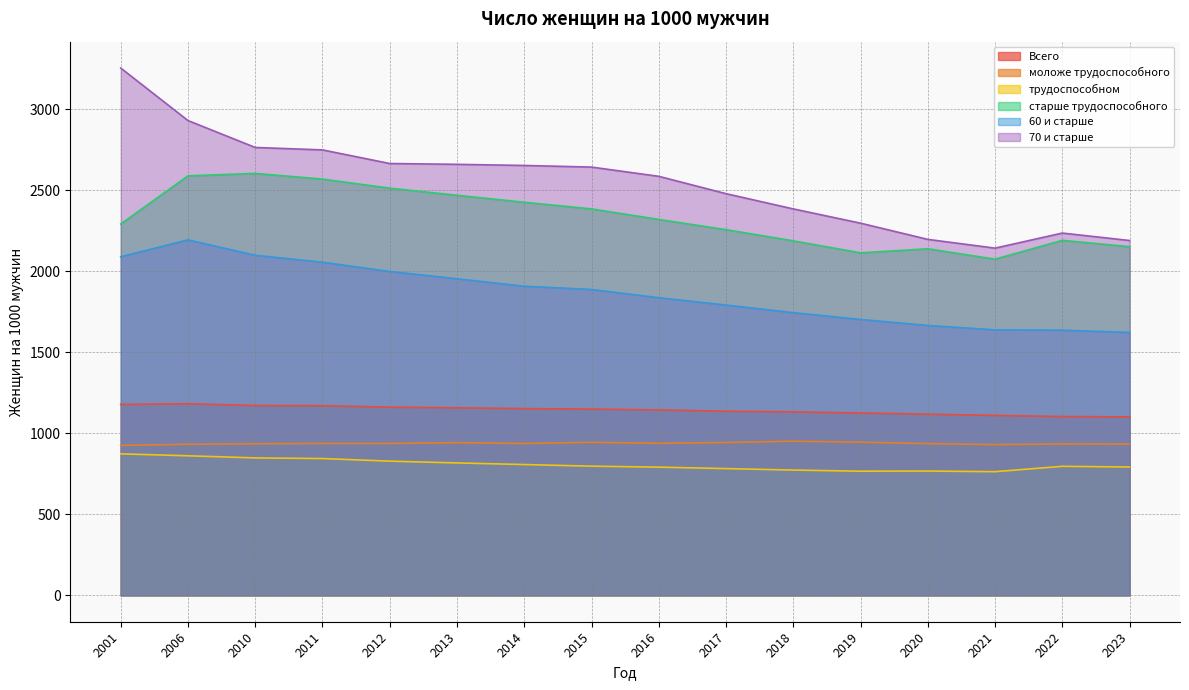

True or false: старше трудоспособного and моложе трудоспособного cross at least once.

False